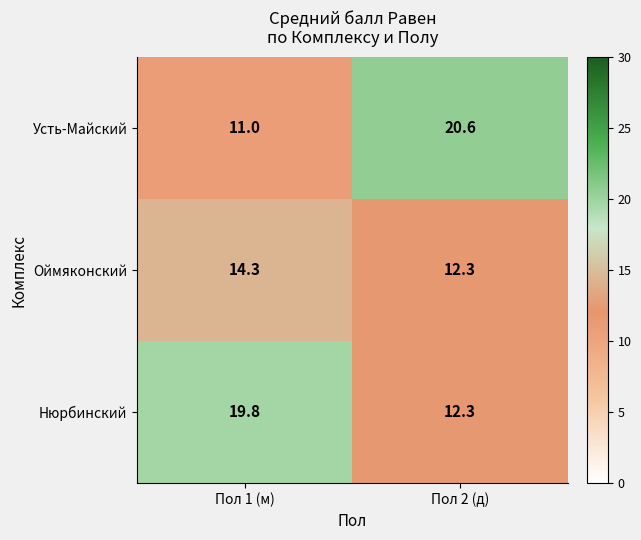

What value does the Нюрбинский series have at Пол 2 (д)?

12.3